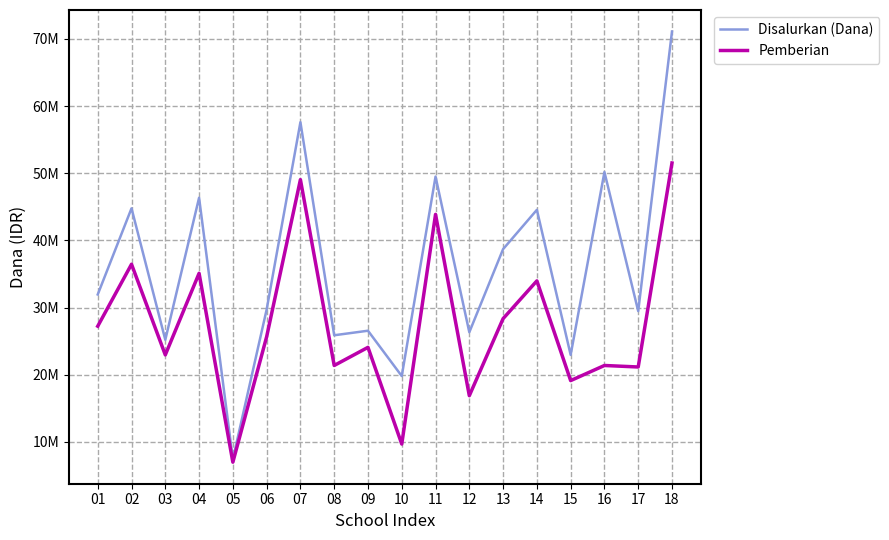

What is the spread (max minus min) of values at 10?

10125000